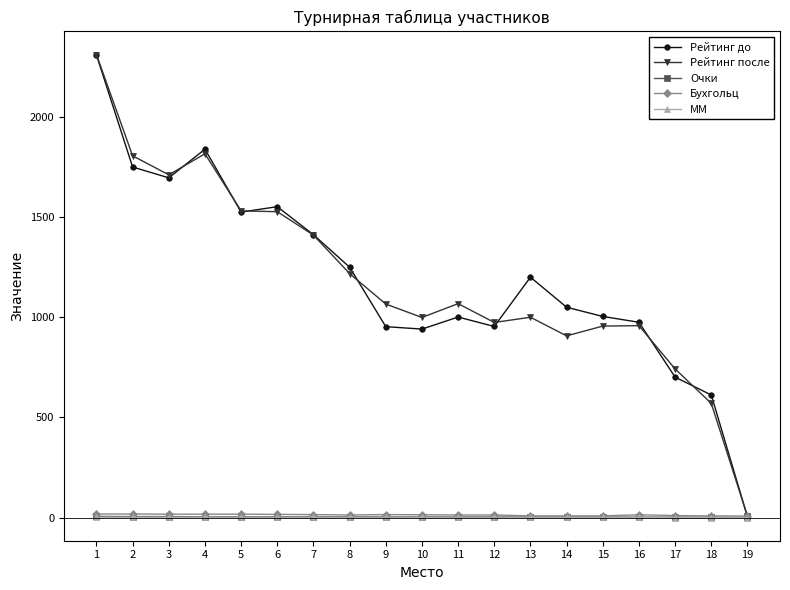

Is this an area chart (filled region under the line)?

No